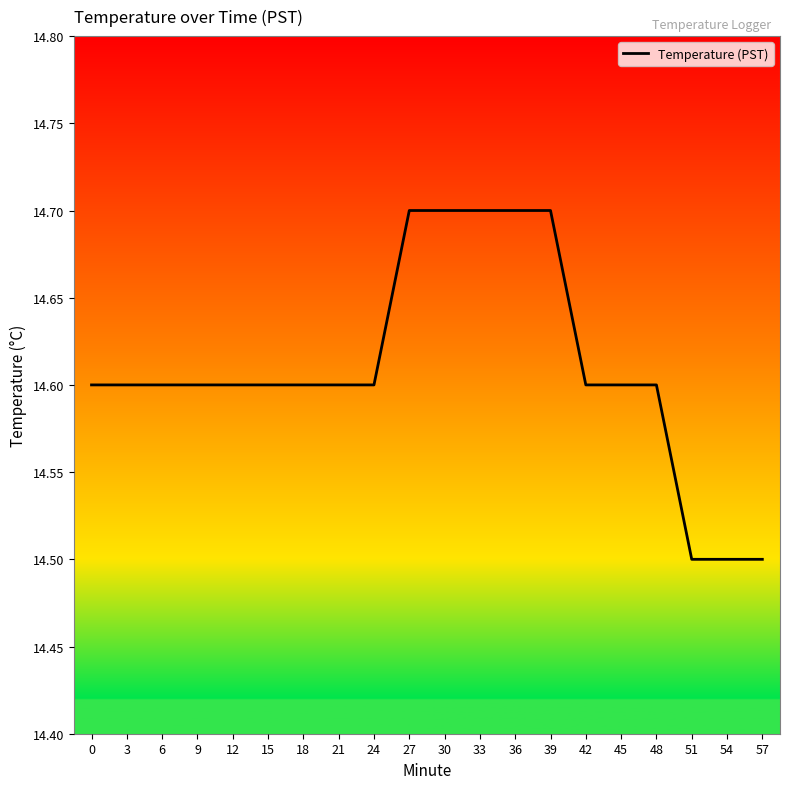

Is it true that the value at 6 is 4.2?

False